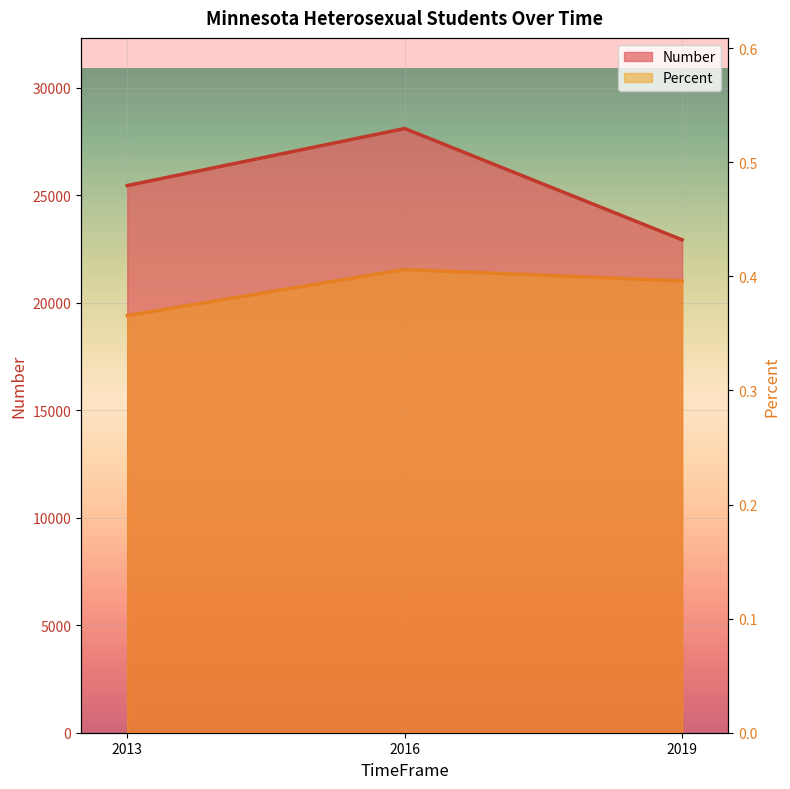

Count the Number values in the range 22928 to 28105.

3